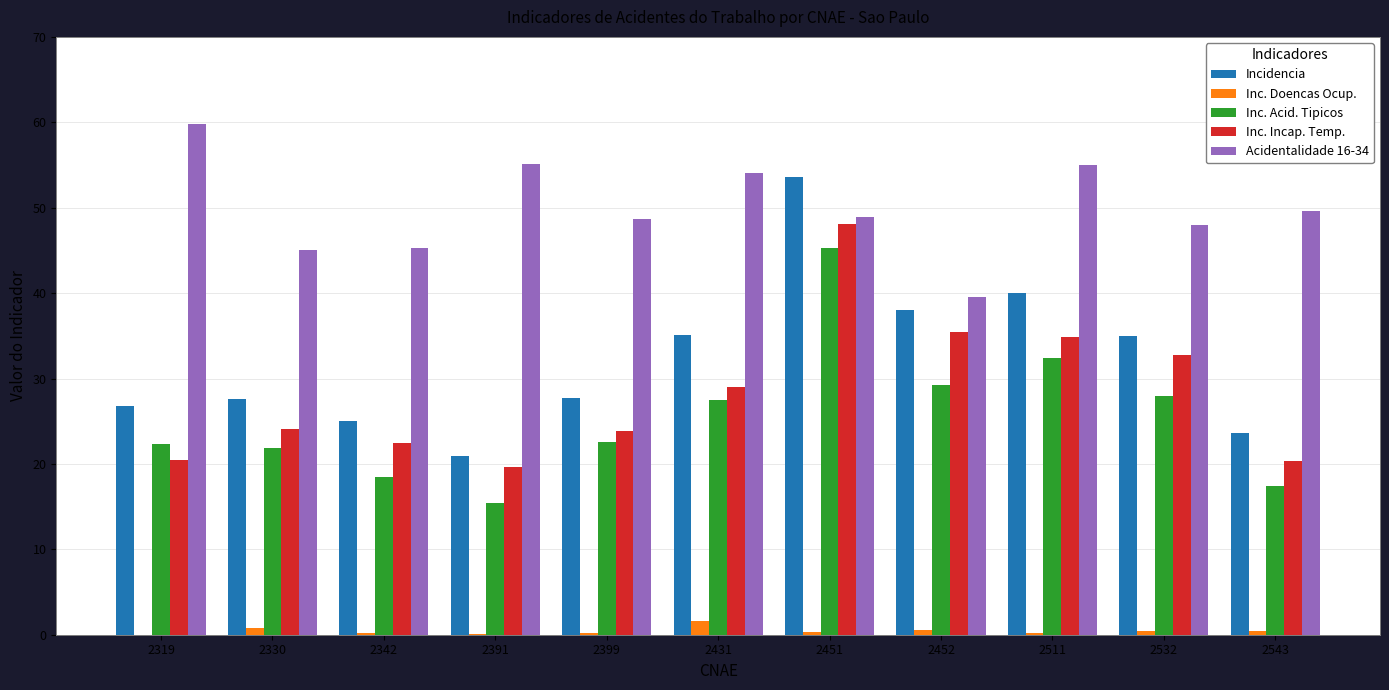

How many data points does each series have?

11